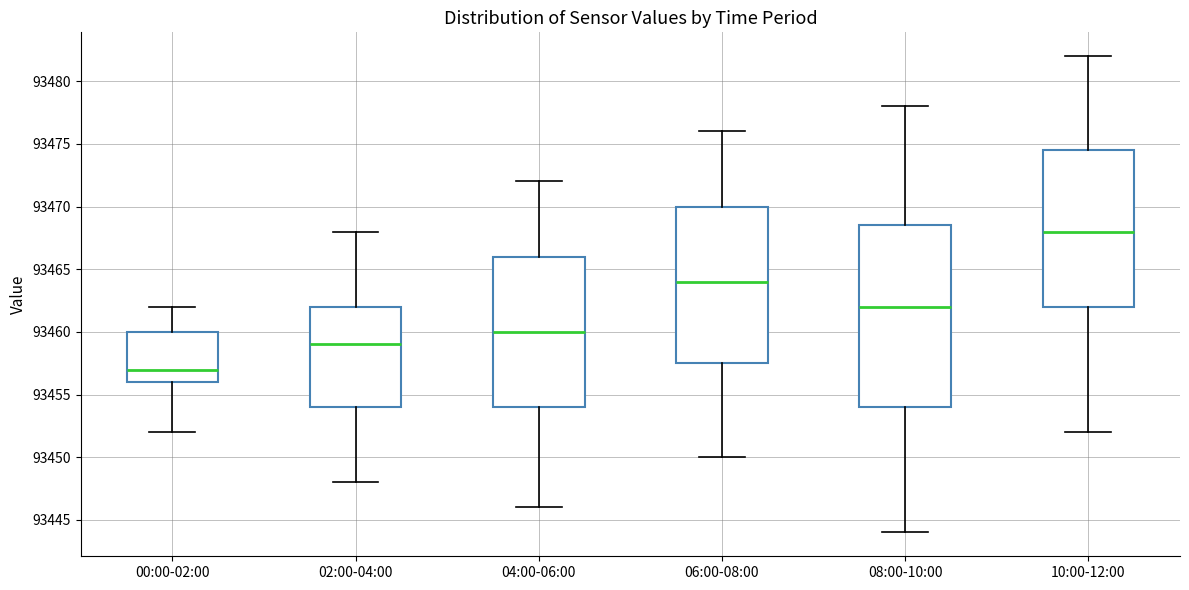

Reading left to right, read every box against the y-axis: the position of its median line, the range the box covers, and the ends of its whiskers. The values are not printed on the chart, so give them approximately, as read against the axis.

00:00-02:00: median 93457.0, box 93456.0 to 93460.0, whiskers 93452.0 to 93462.0
02:00-04:00: median 93459.0, box 93454.0 to 93462.0, whiskers 93448.0 to 93468.0
04:00-06:00: median 93460.0, box 93454.0 to 93466.0, whiskers 93446.0 to 93472.0
06:00-08:00: median 93464.0, box 93457.5 to 93470.0, whiskers 93450.0 to 93476.0
08:00-10:00: median 93462.0, box 93454.0 to 93468.5, whiskers 93444.0 to 93478.0
10:00-12:00: median 93468.0, box 93462.0 to 93474.5, whiskers 93452.0 to 93482.0